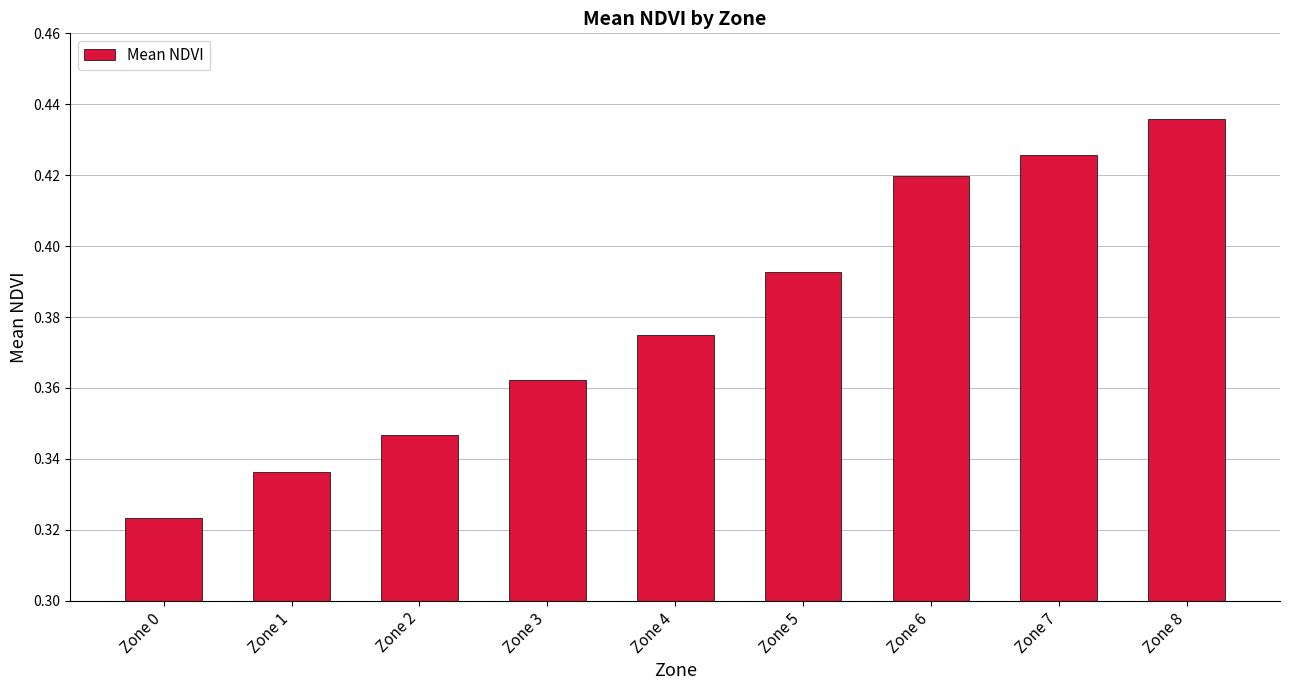

Which category has the lowest value across all series?

Zone 0